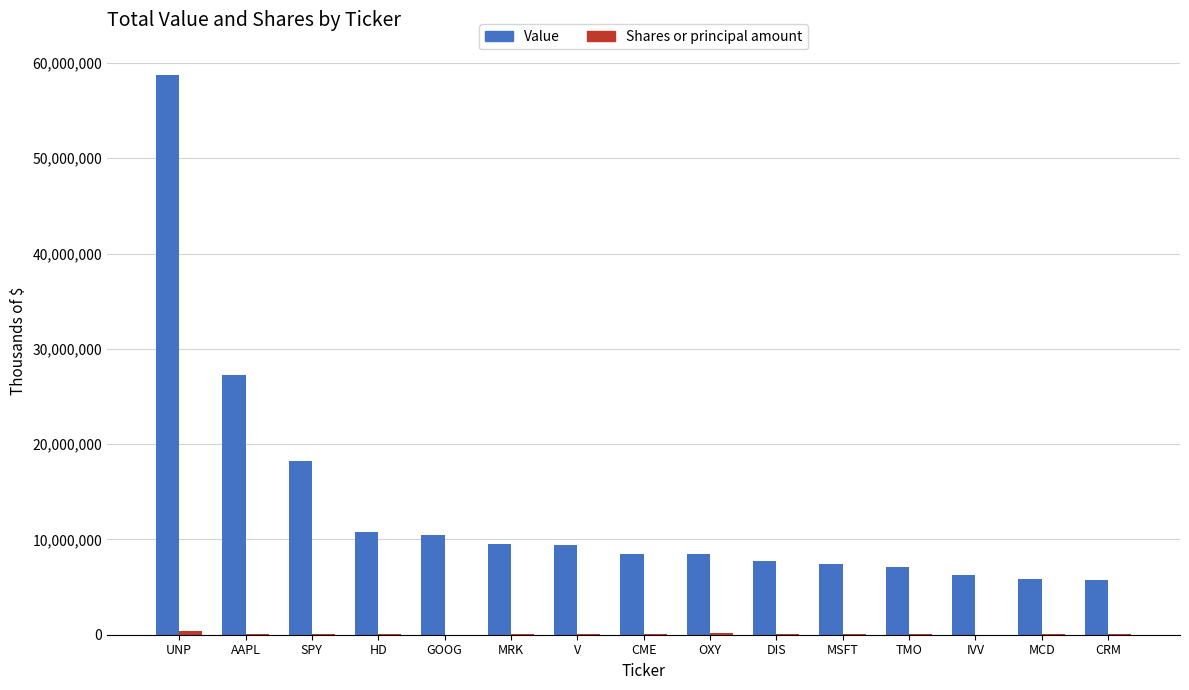

Count the number of categories in the chart.

15